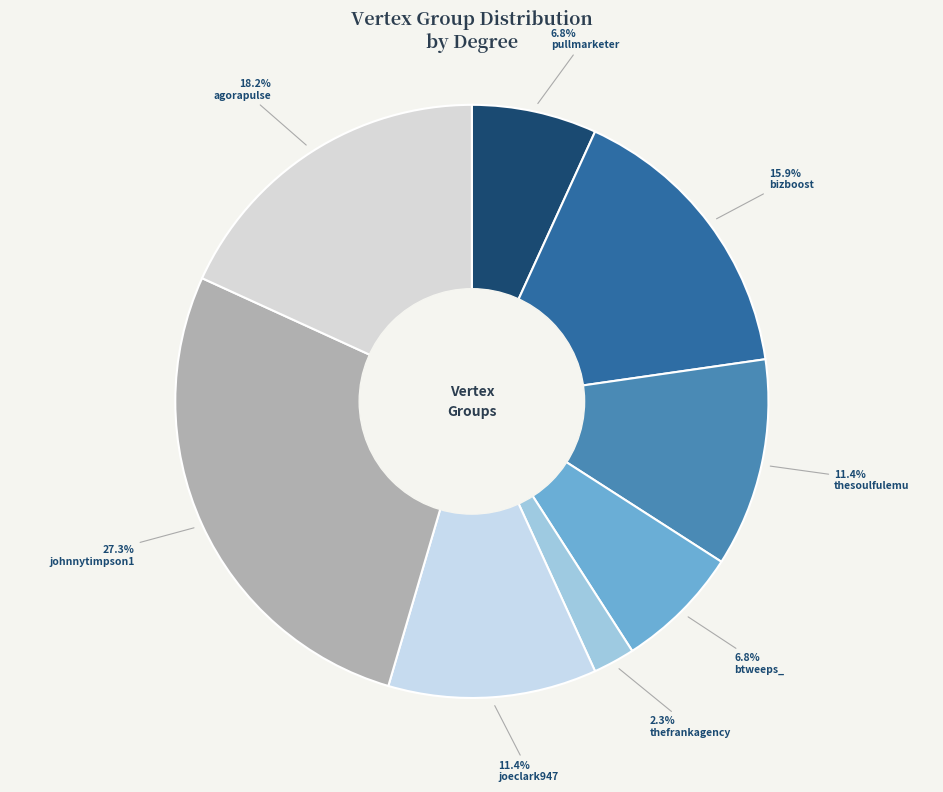

What is the change in value from thefrankagency to agorapulse?

+7